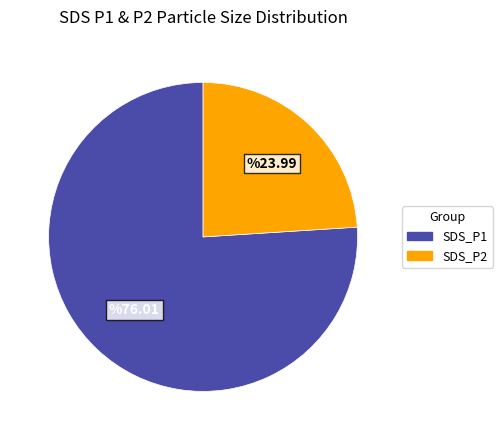

How many slices are in this pie chart?

2